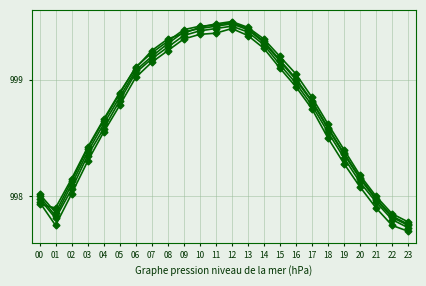

What is the minimum value shown in the chart?

997.7